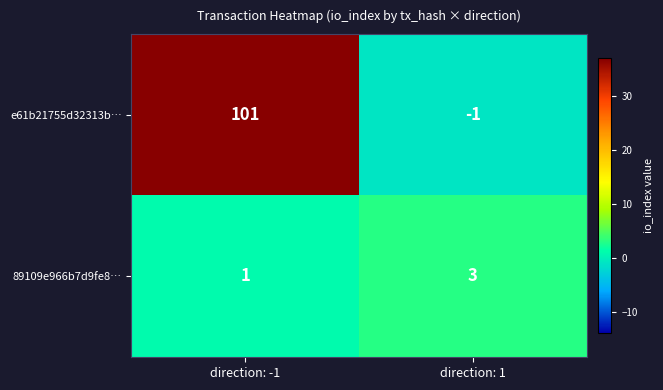

What is the sum of the 89109e966b7d9fe8… values at direction: -1 and direction: 1?

4